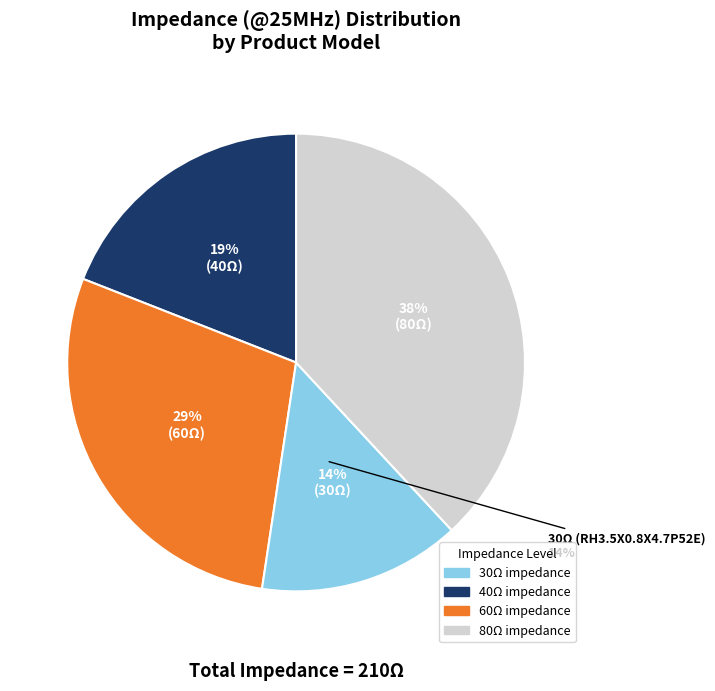

The RH3.5X1.0X12P52E slice represents 7% of the pie. True or false?

False